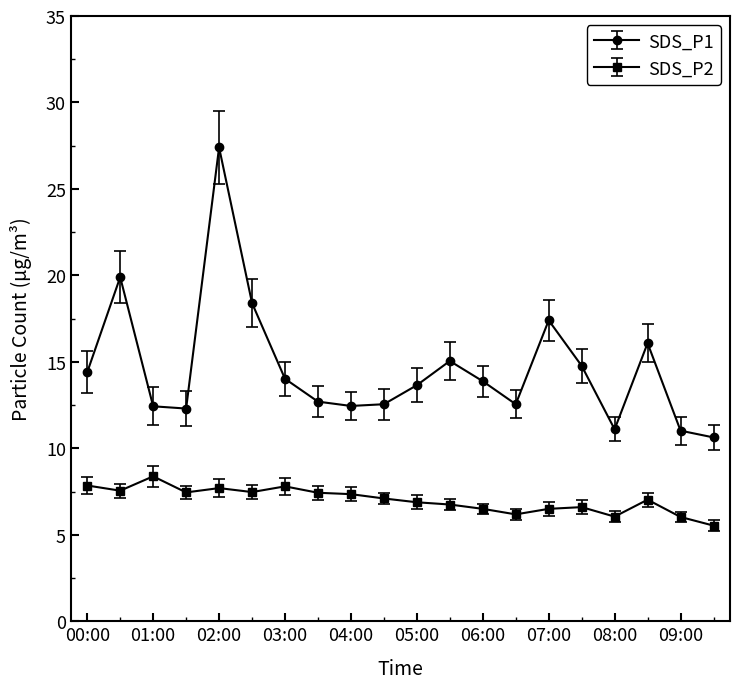

Rank the series by their maximum value, from highest to lowest.

SDS_P1, SDS_P2